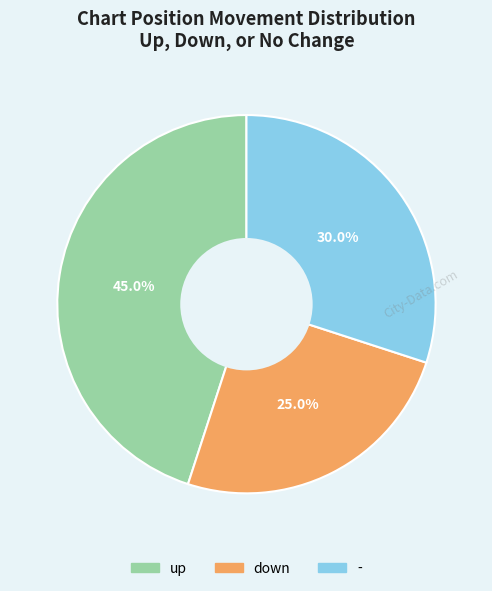

What percentage is the down slice, to the nearest percent?

25%